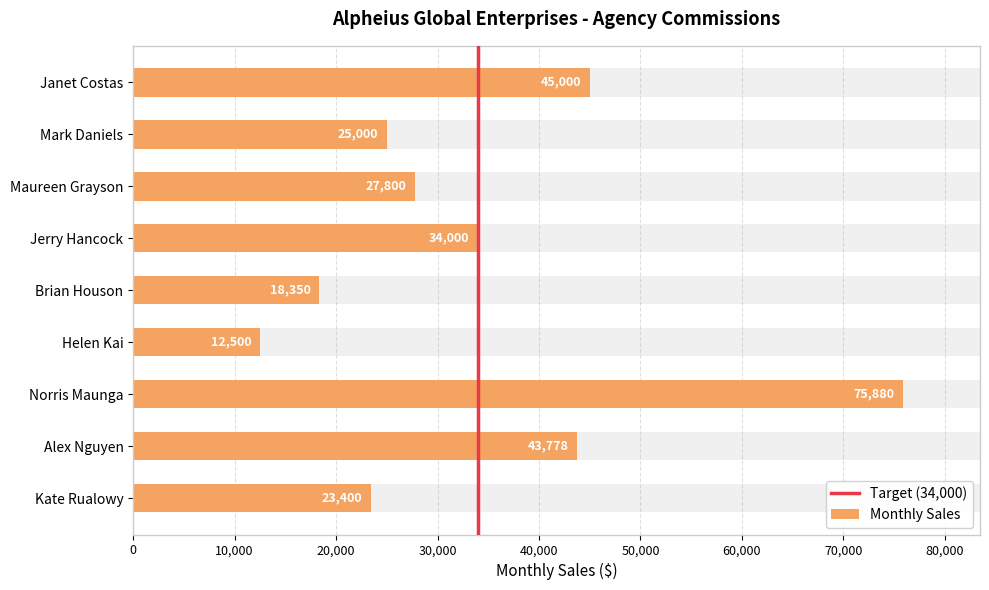

Where is the data nearest to the value 44190?

Alex Nguyen